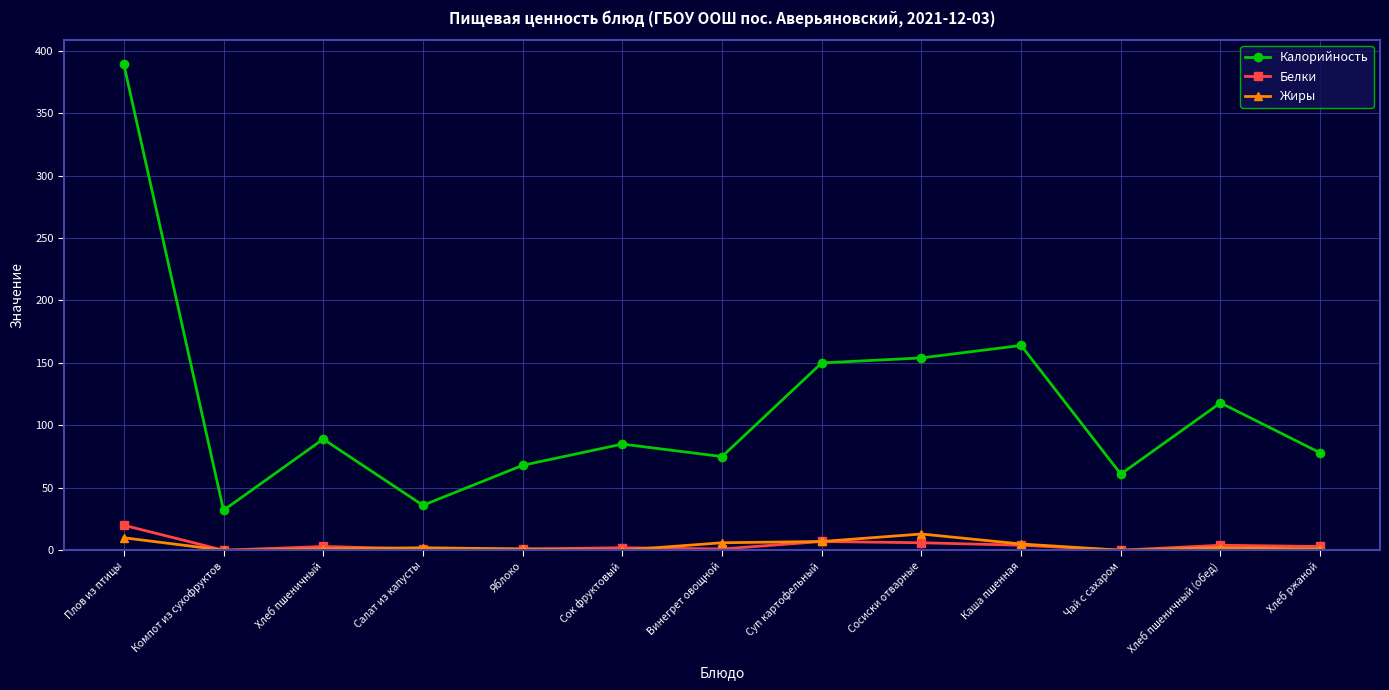

What is the greatest value displayed?

389